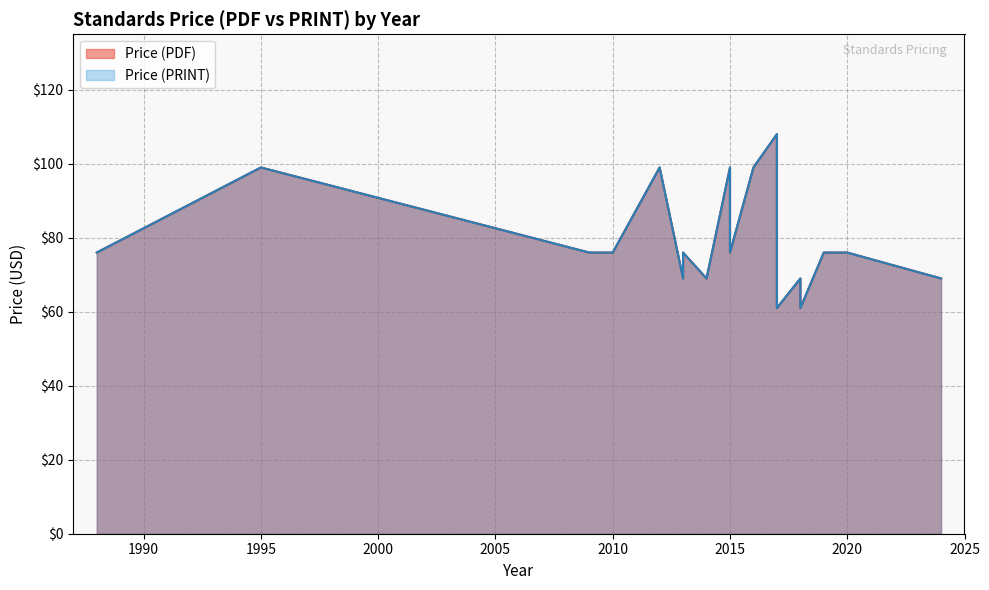

What is the difference between the maximum and minimum values in the Price (PRINT) series?

47